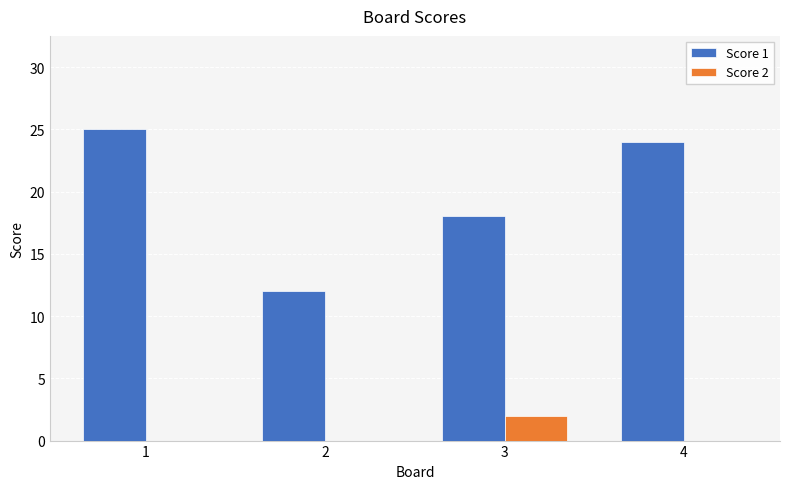

How many groups of bars are there?

4